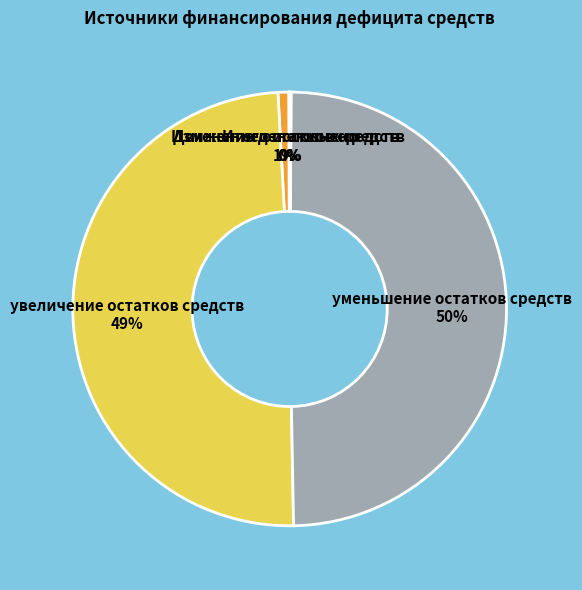

Is it true that Изменение остатков средств 1% is 1% of the pie?

True